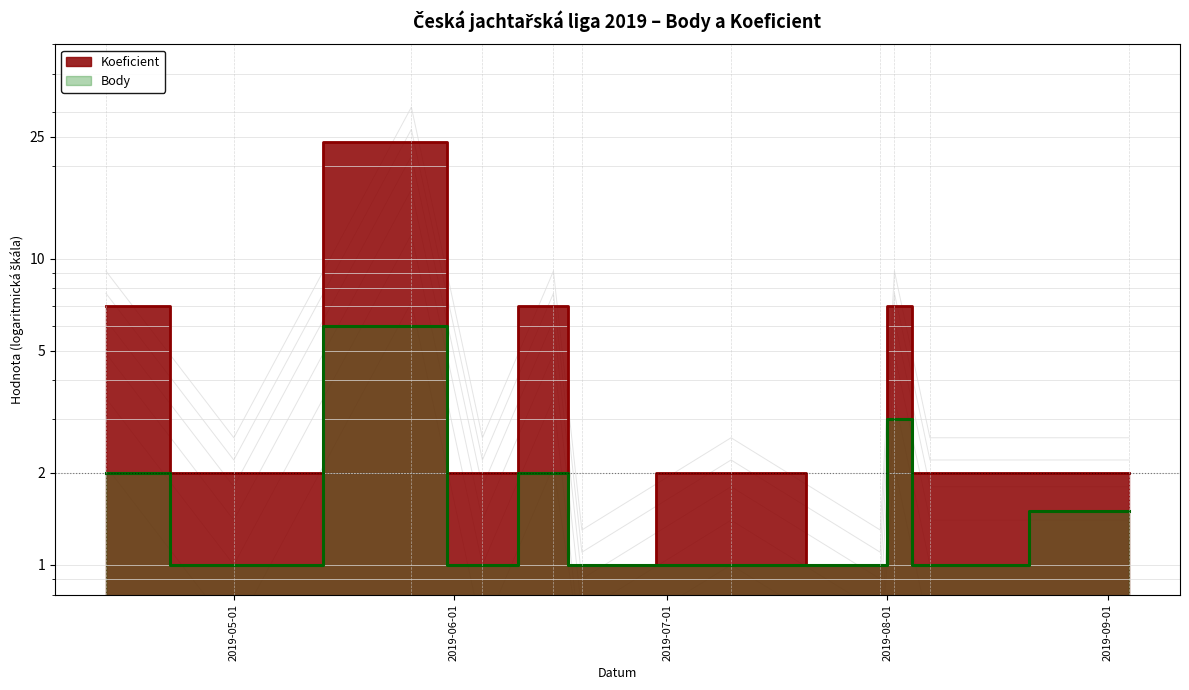

List the labels in order of Koeficient value, smallest first.

2019-06-19, 2019-07-31, 2019-05-01, 2019-06-05, 2019-07-10, 2019-08-07, 2019-09-04, 2019-04-13, 2019-06-15, 2019-08-02, 2019-05-26